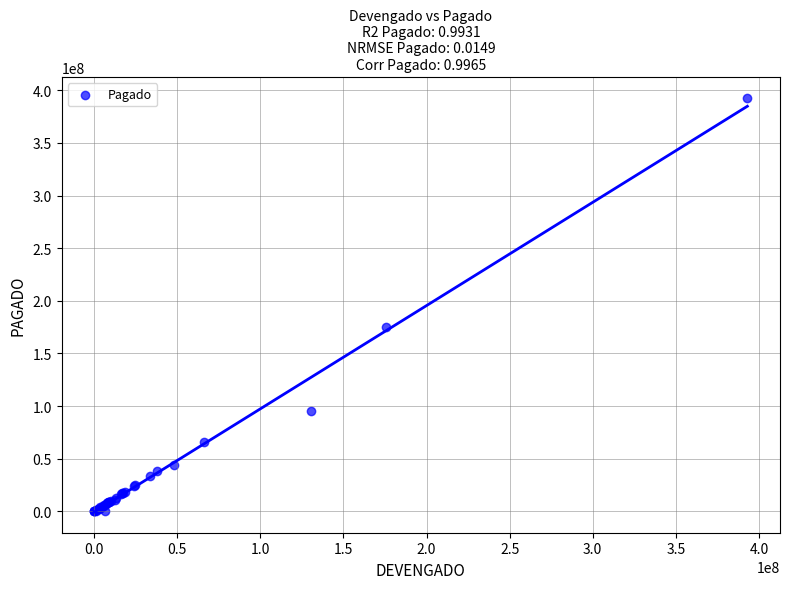

What Y value in the scatter plot is closest to 196534963?

175339220.4